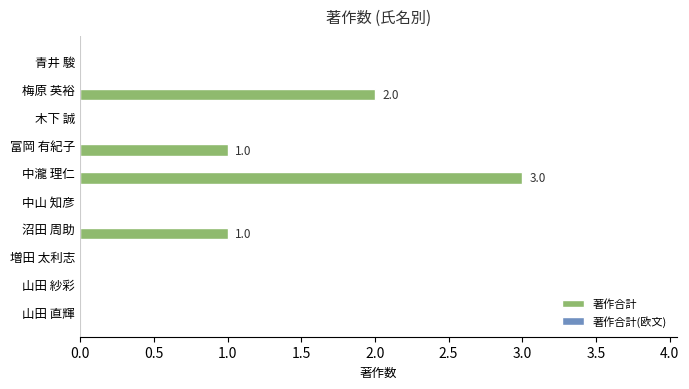

Which has a higher value, 中瀧 理仁 or 増田 太利志?

中瀧 理仁